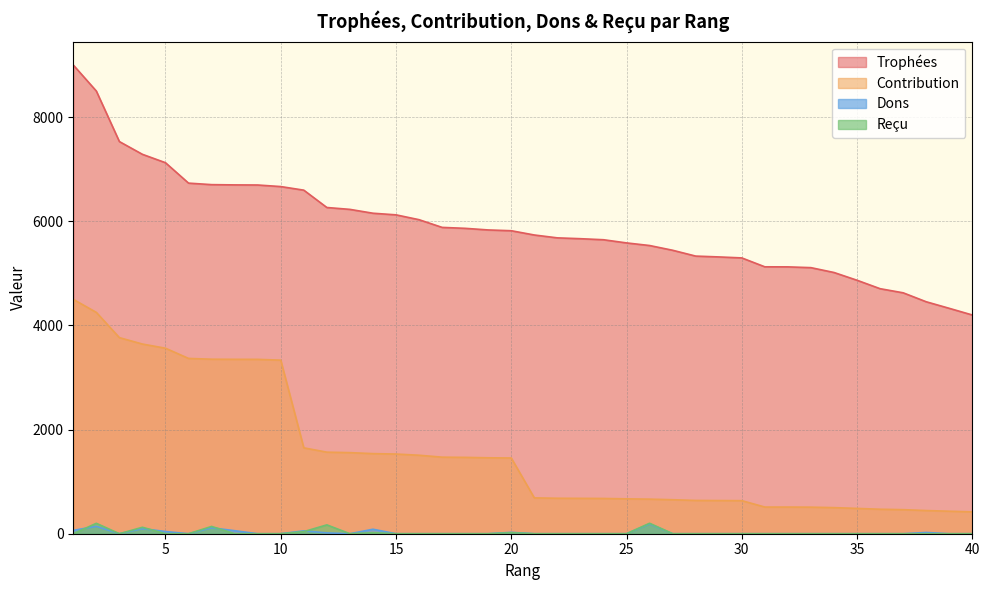

Which series ends up on top after the final intersection of Dons and Reçu?

Reçu